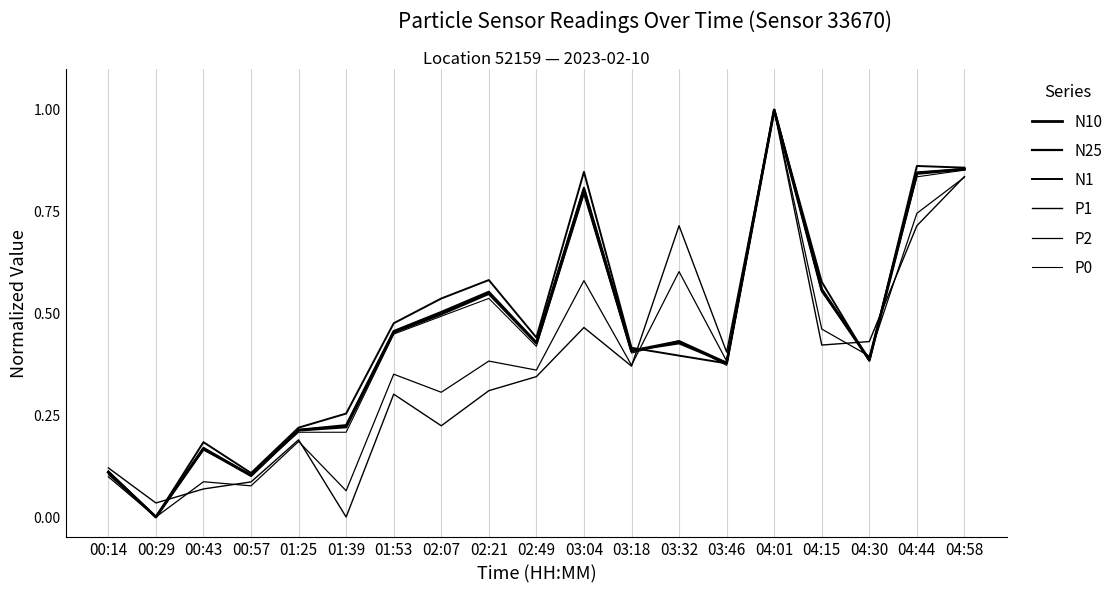

What is the label of the 11th point from the right?

02:21